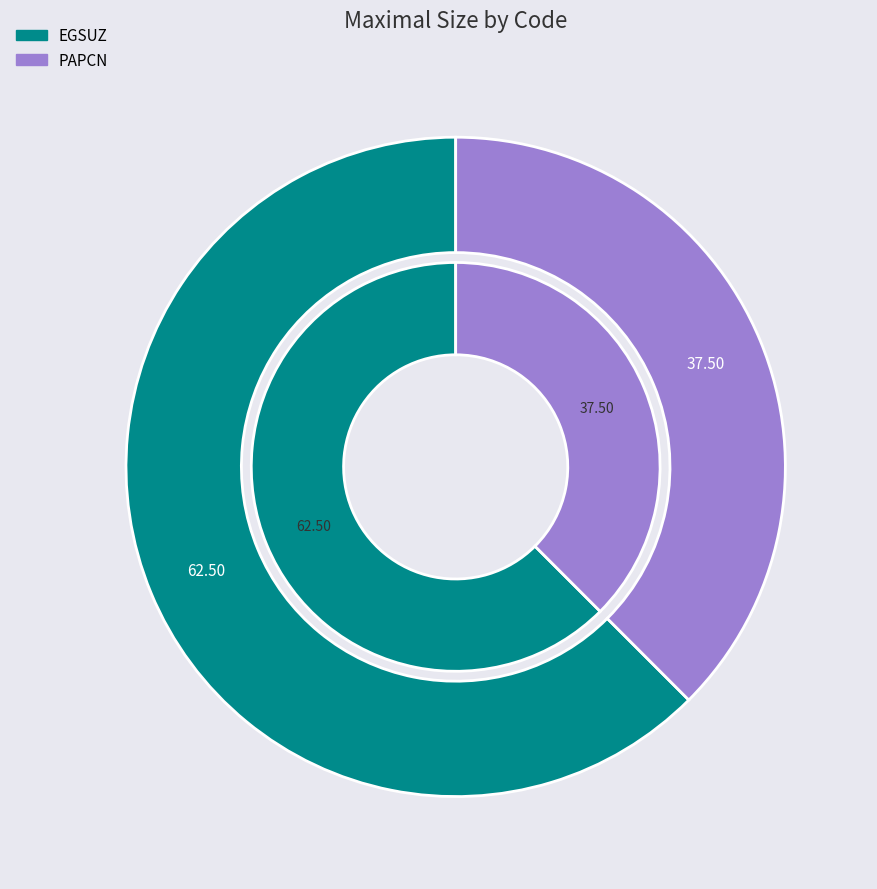

Rank the categories by value from highest to lowest.

EGSUZ, PAPCN